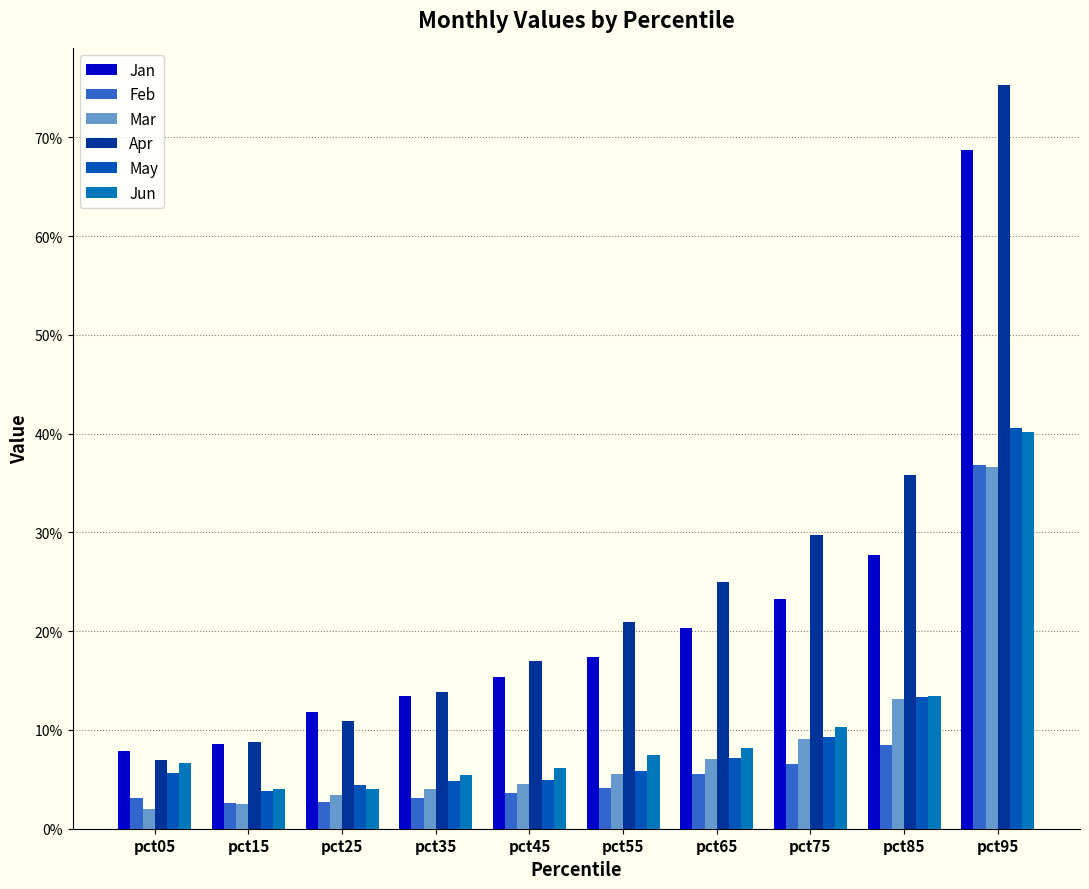

Are the bars horizontal?

No